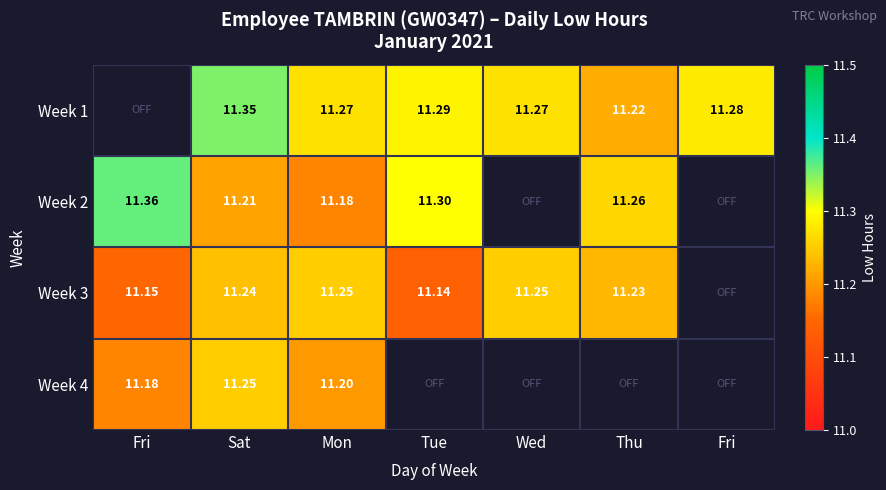

Rank the series by their average value, from highest to lowest.

Week 1, Week 2, Week 3, Week 4